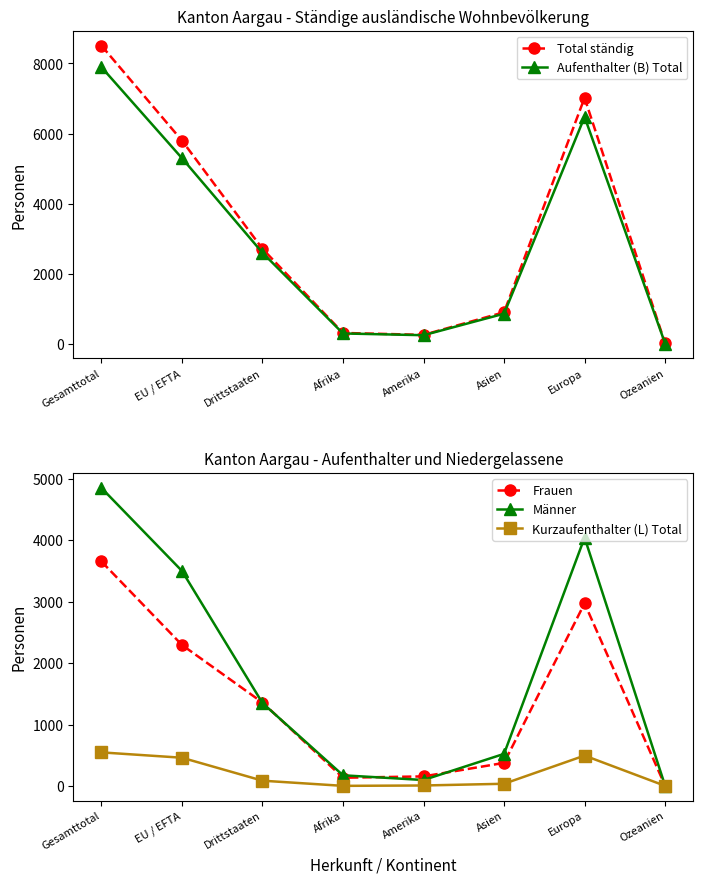

Reading right to left, transcribe all the data shown in this chart.

Total ständig: 11	7020	901	255	310	2710	5799	8509
Aufenthalter (B) Total: 8	6475	859	245	295	2597	5297	7894
Frauen: 5	2975	377	157	135	1359	2297	3656
Männer: 6	4045	524	98	175	1351	3502	4853
Kurzaufenthalter (L) Total: 3	496	37	9	3	87	461	548